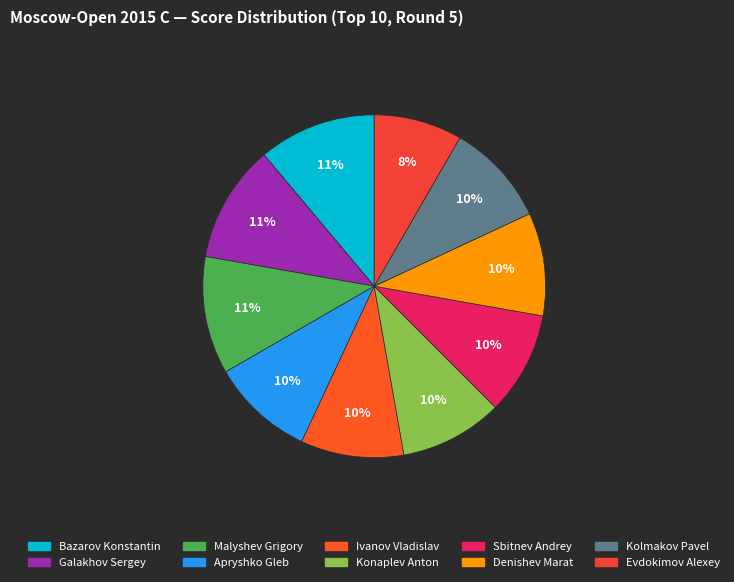

To the nearest percent, what portion does Apryshko Gleb represent?

10%